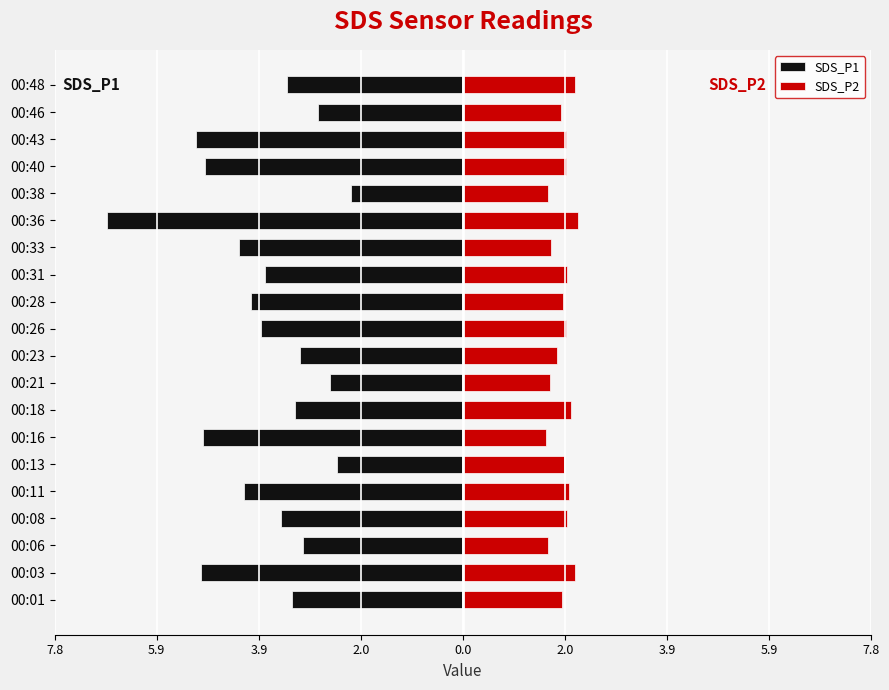

How many bars are there in each group?

2